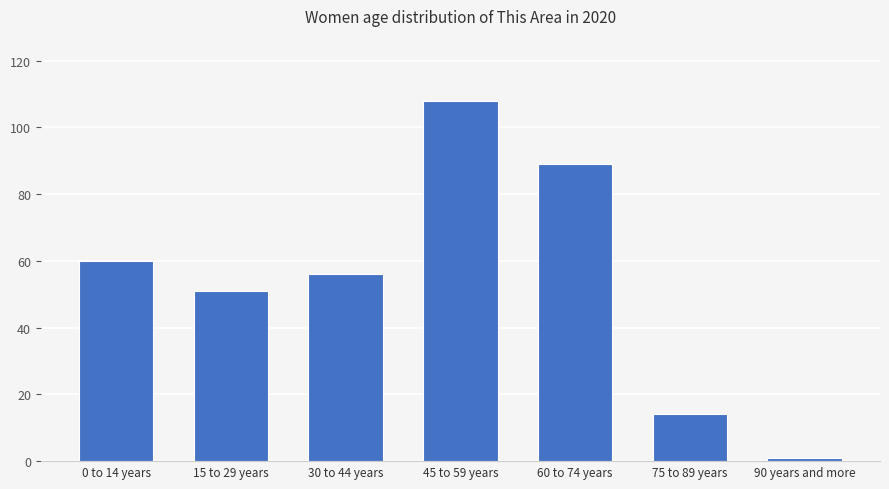

The value at 30 to 44 years is 56. True or false?

True